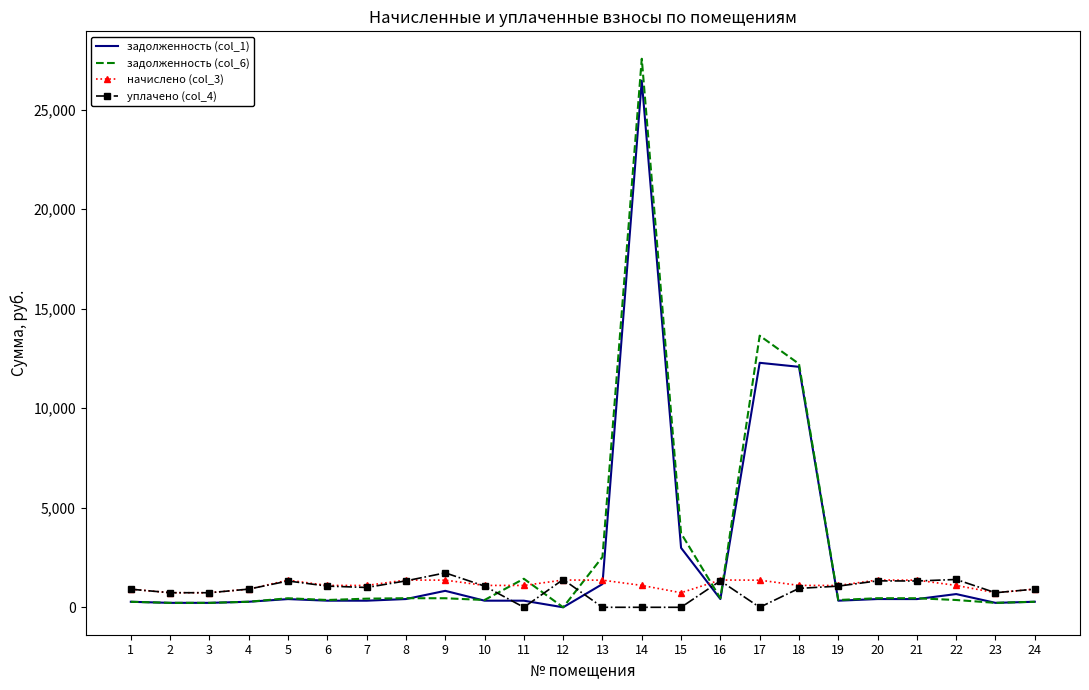

True or false: задолженность (col_6) and начислено (col_3) intersect in this chart.

True